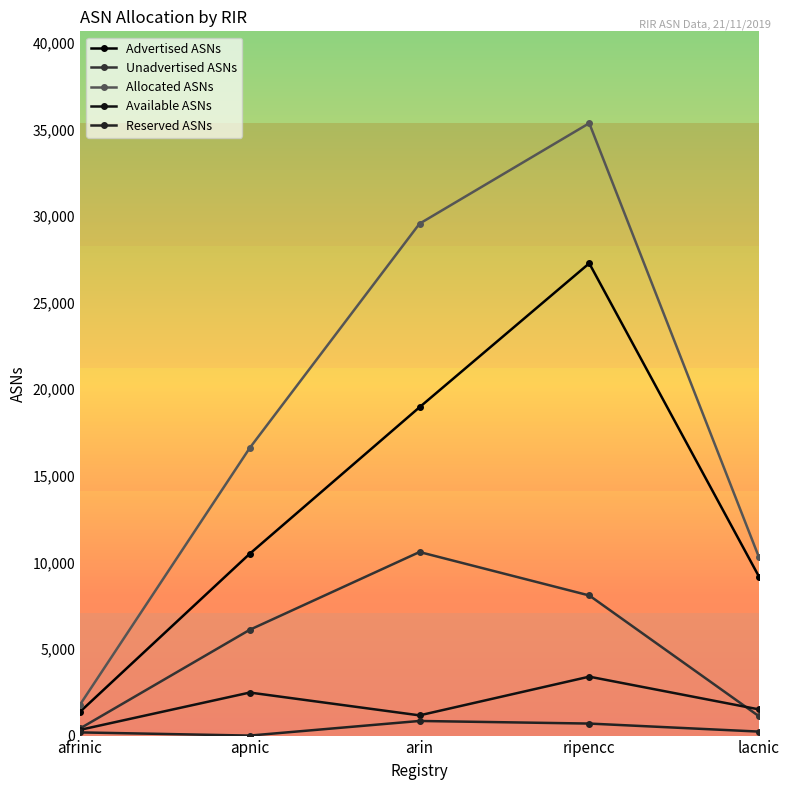

True or false: Advertised ASNs has more than 1 points higher than both neighbors.

False